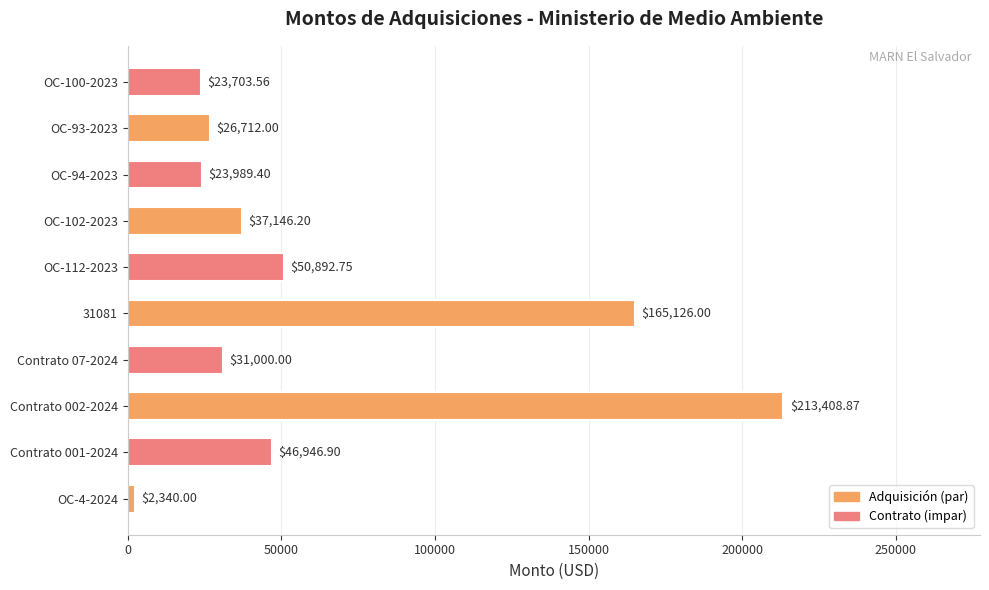

List the labels in order of value, largest first.

Contrato 002-2024, 31081, OC-112-2023, Contrato 001-2024, OC-102-2023, Contrato 07-2024, OC-93-2023, OC-94-2023, OC-100-2023, OC-4-2024